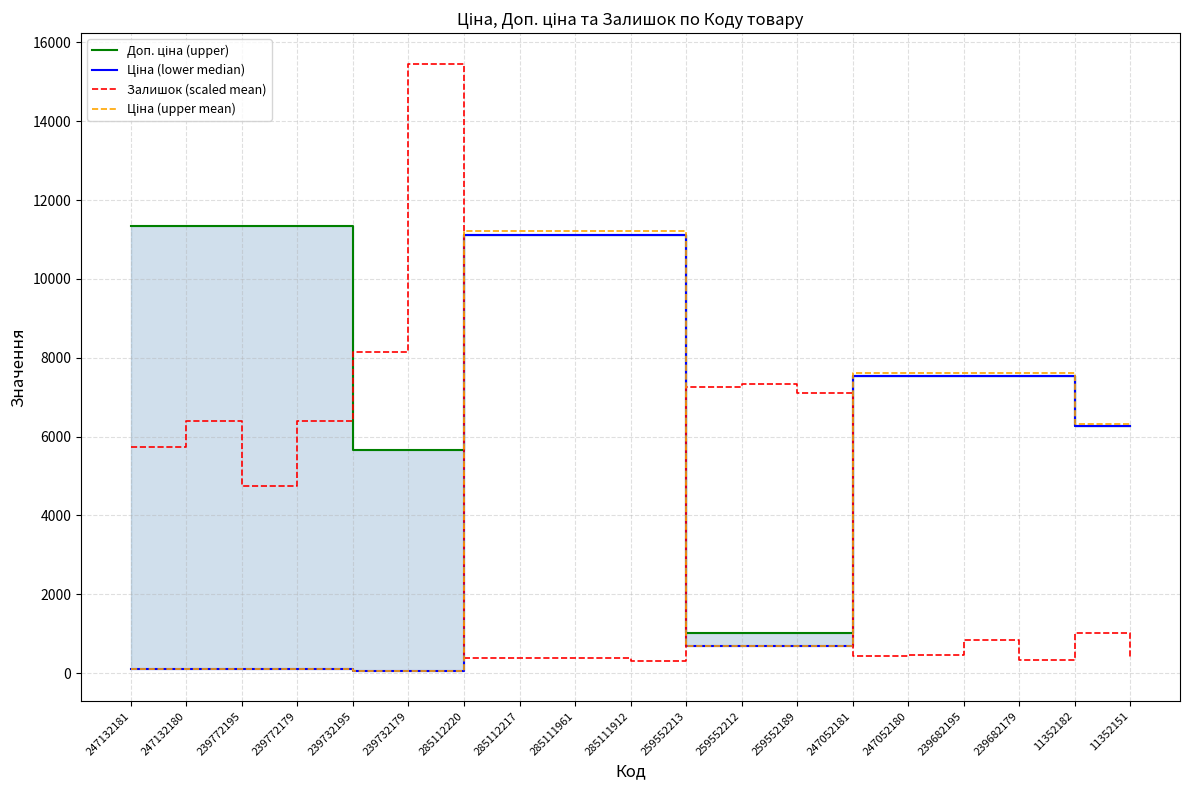

Reading right to left, what are all the values shown in this chart?

Доп. ціна (upper): 11352151=6266.7	11352182=6266.7	239682179=7545.9	239682195=7545.9	247052180=7545.9	247052181=7545.9	259552189=1017.8	259552212=1017.8	259552213=1017.8	285111912=11113.6	285111961=11113.6	285112217=11113.6	285112220=11113.6	239732179=5667.0	239732195=5667.0	239772179=11334.0	239772195=11334.0	247132180=11334.0	247132181=11334.0
Ціна (lower median): 11352151=6266.7	11352182=6266.7	239682179=7545.9	239682195=7545.9	247052180=7545.9	247052181=7545.9	259552189=689.1	259552212=689.1	259552213=689.1	285111912=11113.6	285111961=11113.6	285112217=11113.6	285112220=11113.6	239732179=56.7	239732195=56.7	239772179=113.3	239772195=113.3	247132180=113.3	247132181=113.3
Залишок (scaled mean): 11352151=374.5	11352182=1013.4	239682179=330.4	239682195=837.1	247052180=462.6	247052181=440.6	259552189=7093.6	259552212=7335.9	259552213=7269.8	285111912=308.4	285111961=374.5	285112217=374.5	285112220=374.5	239732179=15464.9	239732195=8151.0	239772179=6388.6	239772195=4736.4	247132180=6388.6	247132181=5727.7
Ціна (upper mean): 11352151=6329.4	11352182=6329.4	239682179=7621.3	239682195=7621.3	247052180=7621.3	247052181=7621.3	259552189=696.0	259552212=696.0	259552213=696.0	285111912=11224.7	285111961=11224.7	285112217=11224.7	285112220=11224.7	239732179=57.2	239732195=57.2	239772179=114.5	239772195=114.5	247132180=114.5	247132181=114.5